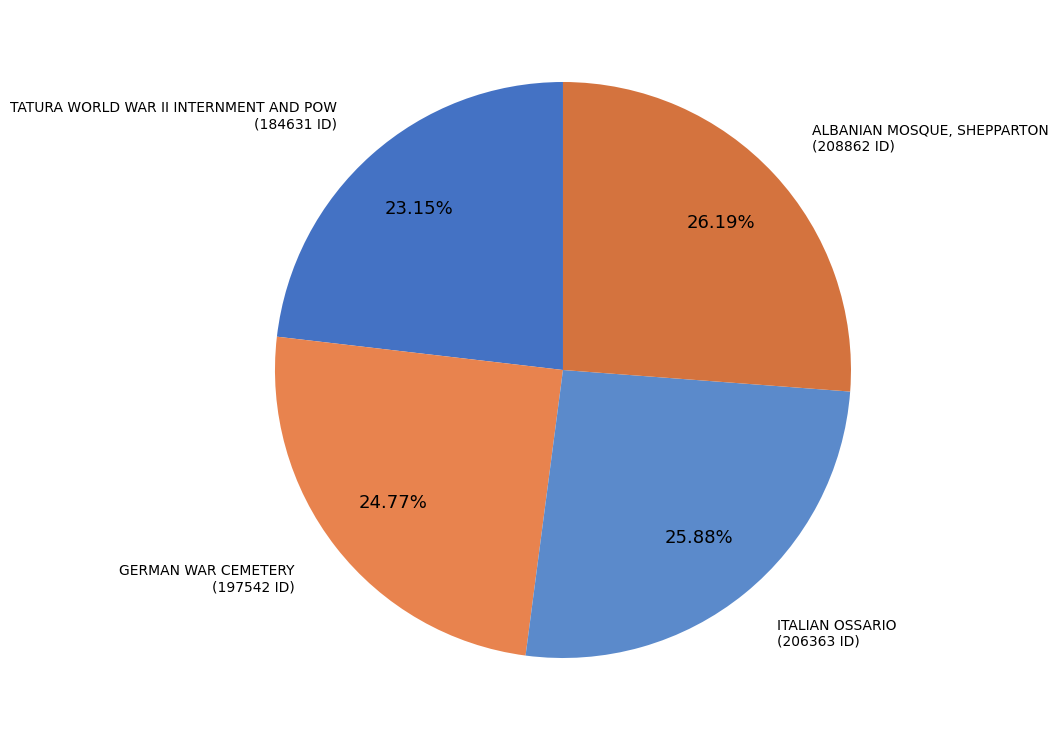

Is ITALIAN OSSARIO the majority of the pie?

No